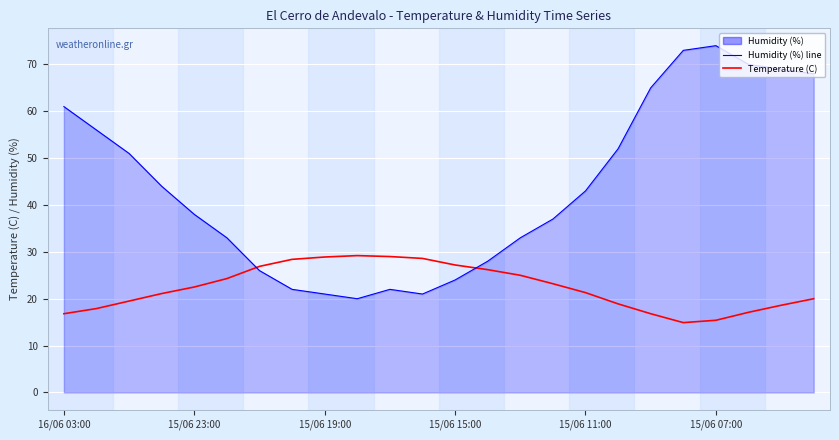

After their last crossing, which series has the higher values: Temperature (C) or Humidity (%) line?

Humidity (%) line